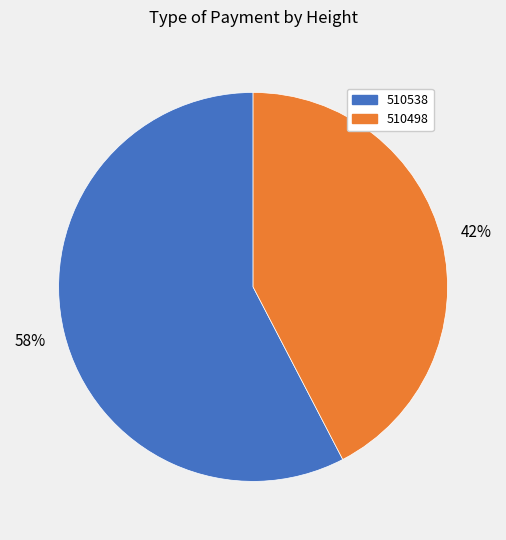

Which has a higher value, 510538 or 510498?

510538